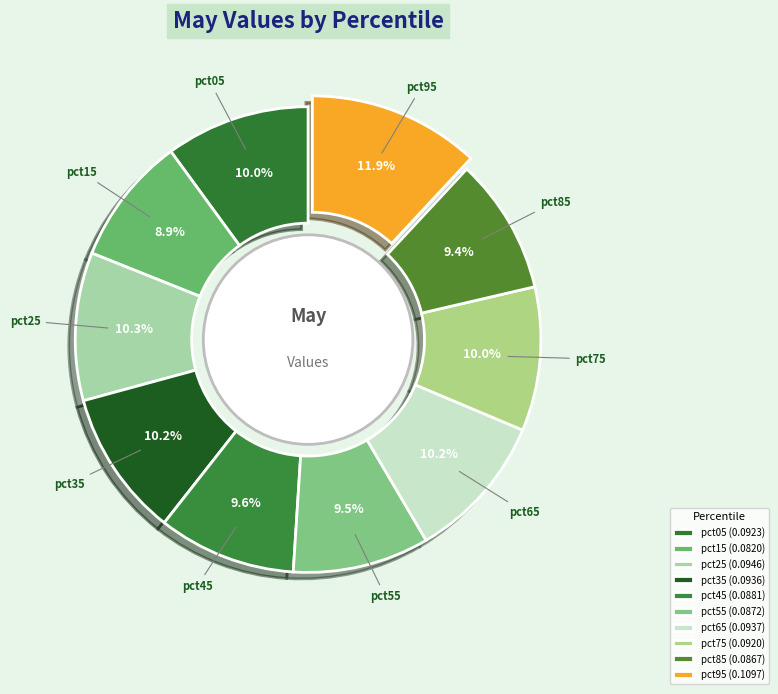

Is it true that pct75 is 2% of the pie?

False